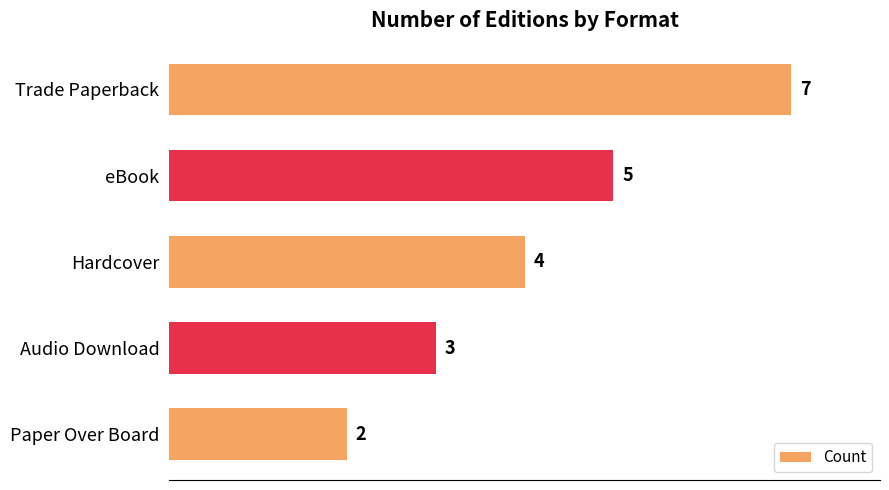

Are the bars horizontal?

Yes